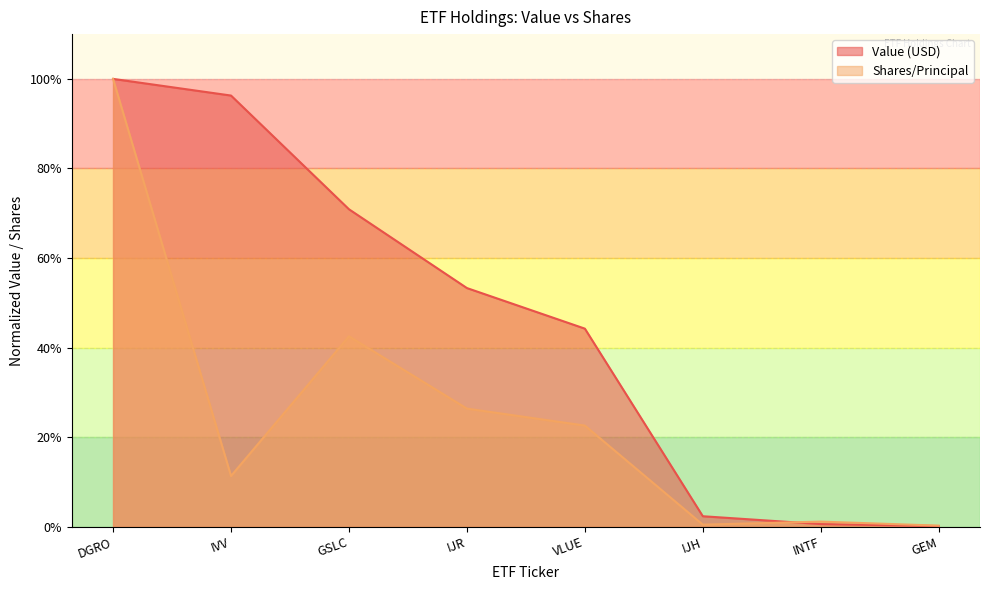

What is the sum of all Shares/Principal values?

2.0